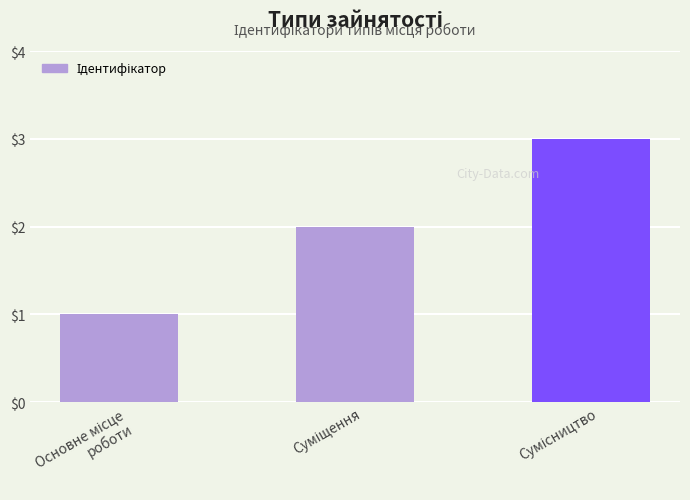

What is the greatest value displayed?

3